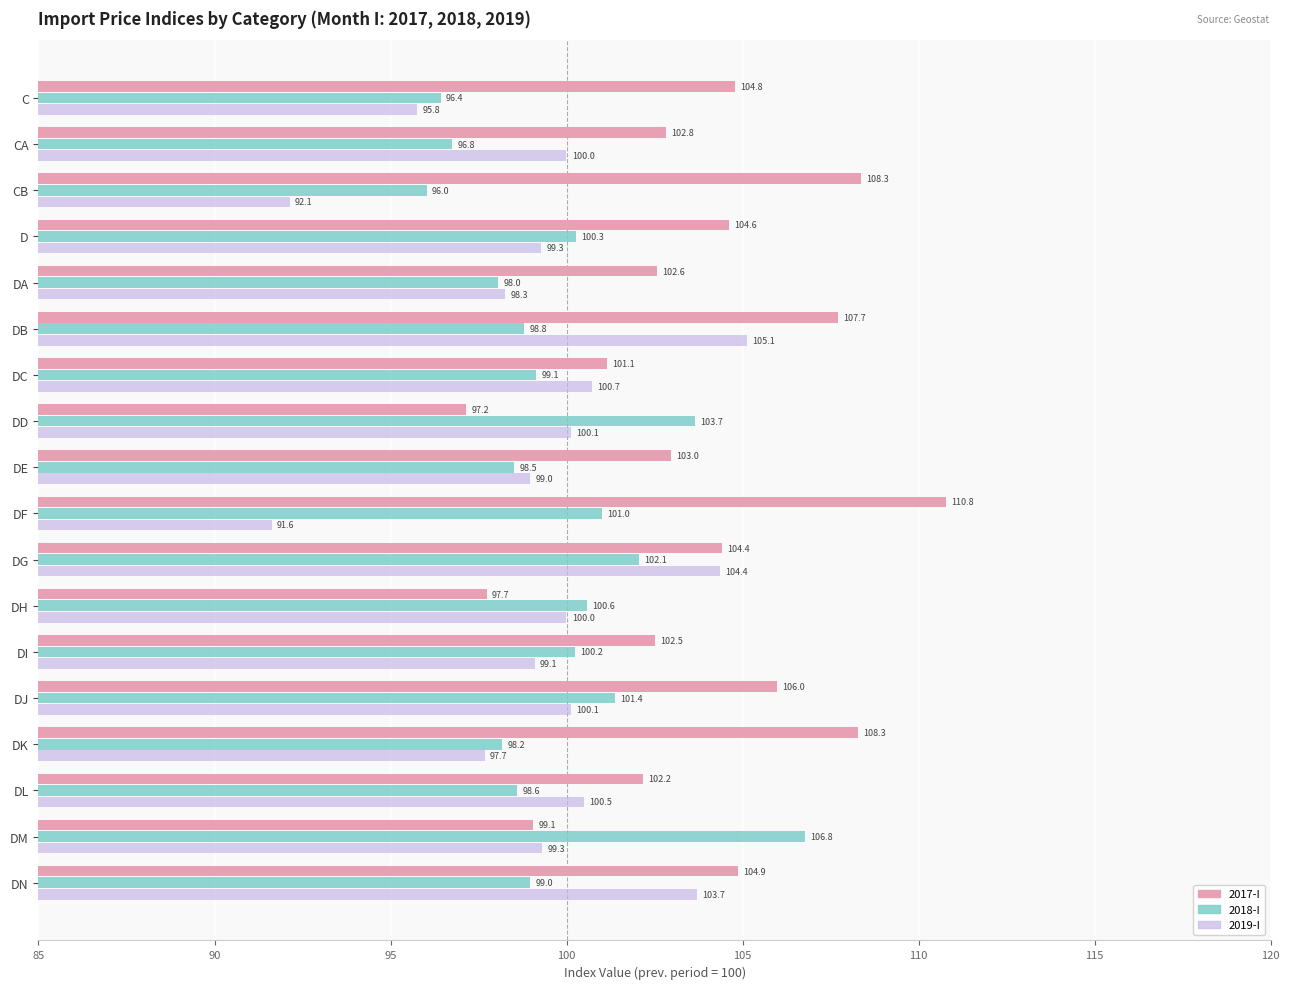

What are all the series names shown in the legend?

2017-I, 2018-I, 2019-I